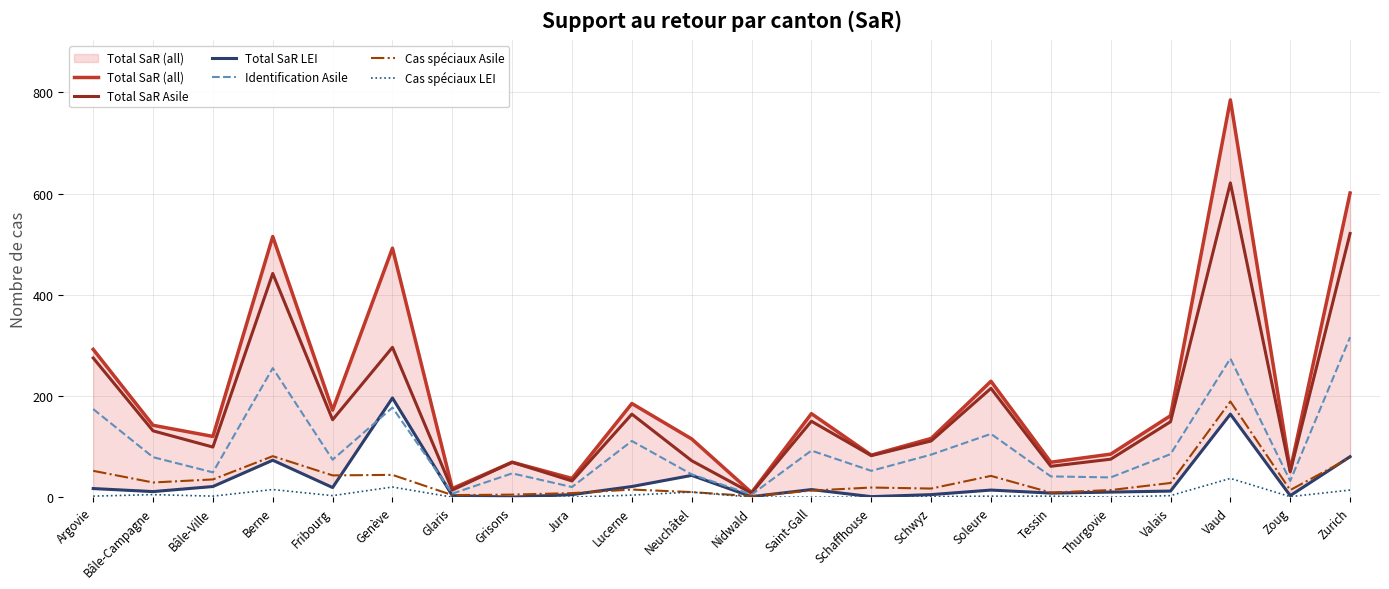

Reading left to right, transcribe all the data shown in this chart.

Total SaR (all): Argovie=292	Bâle-Campagne=142	Bâle-Ville=120	Berne=515	Fribourg=172	Genève=492	Glaris=17	Grisons=69	Jura=37	Lucerne=185	Neuchâtel=115	Nidwald=9	Saint-Gall=165	Schaffhouse=83	Schwyz=116	Soleure=229	Tessin=69	Thurgovie=85	Valais=161	Vaud=785	Zoug=53	Zurich=601
Total SaR Asile: Argovie=275	Bâle-Campagne=131	Bâle-Ville=99	Berne=442	Fribourg=153	Genève=296	Glaris=14	Grisons=69	Jura=32	Lucerne=164	Neuchâtel=72	Nidwald=8	Saint-Gall=150	Schaffhouse=82	Schwyz=111	Soleure=215	Tessin=61	Thurgovie=75	Valais=149	Vaud=621	Zoug=50	Zurich=521
Total SaR LEI: Argovie=17	Bâle-Campagne=11	Bâle-Ville=21	Berne=73	Fribourg=19	Genève=196	Glaris=3	Grisons=0	Jura=5	Lucerne=21	Neuchâtel=43	Nidwald=1	Saint-Gall=15	Schaffhouse=1	Schwyz=5	Soleure=14	Tessin=8	Thurgovie=10	Valais=12	Vaud=164	Zoug=3	Zurich=80
Identification Asile: Argovie=174	Bâle-Campagne=79	Bâle-Ville=49	Berne=255	Fribourg=74	Genève=177	Glaris=7	Grisons=47	Jura=20	Lucerne=111	Neuchâtel=45	Nidwald=5	Saint-Gall=92	Schaffhouse=52	Schwyz=84	Soleure=125	Tessin=41	Thurgovie=39	Valais=85	Vaud=274	Zoug=32	Zurich=316
Cas spéciaux Asile: Argovie=52	Bâle-Campagne=29	Bâle-Ville=35	Berne=81	Fribourg=43	Genève=44	Glaris=4	Grisons=5	Jura=8	Lucerne=15	Neuchâtel=10	Nidwald=2	Saint-Gall=13	Schaffhouse=19	Schwyz=17	Soleure=42	Tessin=9	Thurgovie=14	Valais=28	Vaud=189	Zoug=14	Zurich=78
Cas spéciaux LEI: Argovie=2	Bâle-Campagne=5	Bâle-Ville=2	Berne=15	Fribourg=3	Genève=20	Glaris=0	Grisons=0	Jura=0	Lucerne=4	Neuchâtel=10	Nidwald=0	Saint-Gall=0	Schaffhouse=0	Schwyz=1	Soleure=2	Tessin=2	Thurgovie=0	Valais=3	Vaud=37	Zoug=1	Zurich=14